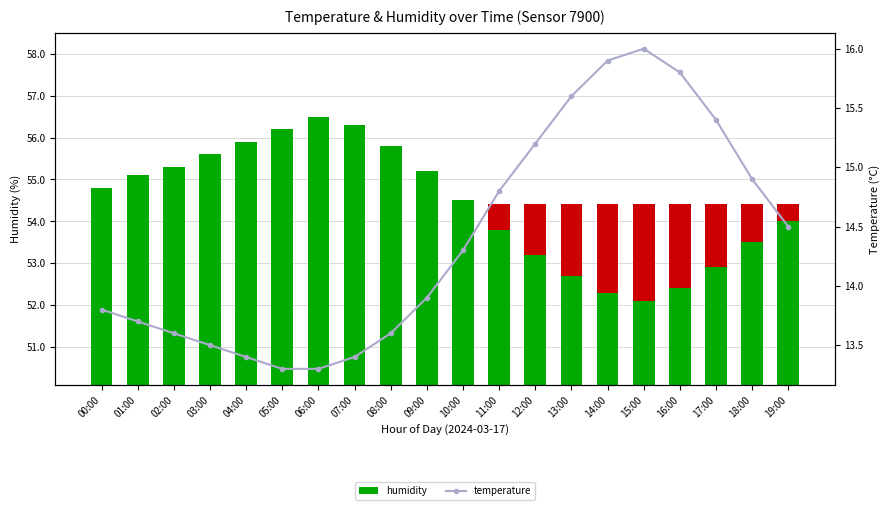

What is the label of the 15th bar from the left?

14:00